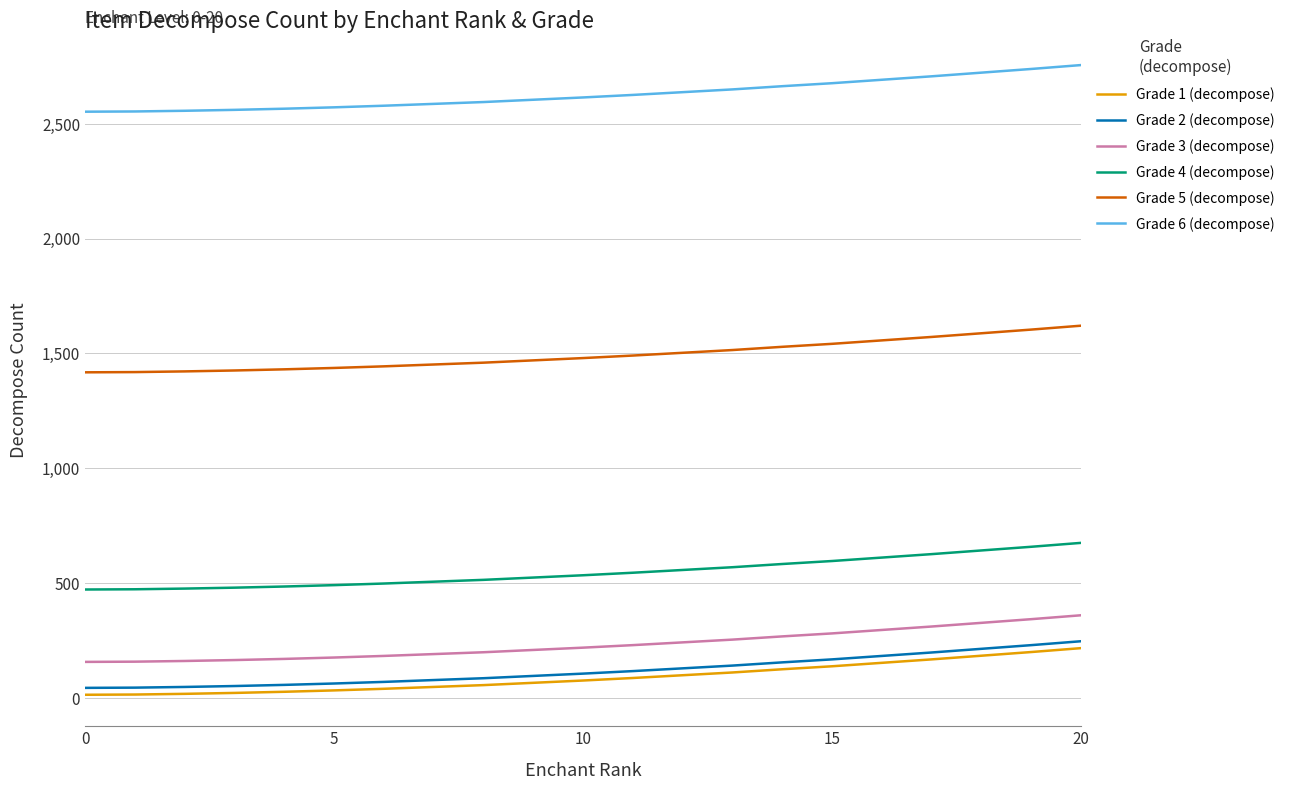

Which series has the largest total across all categories?

Grade 6 (decompose)